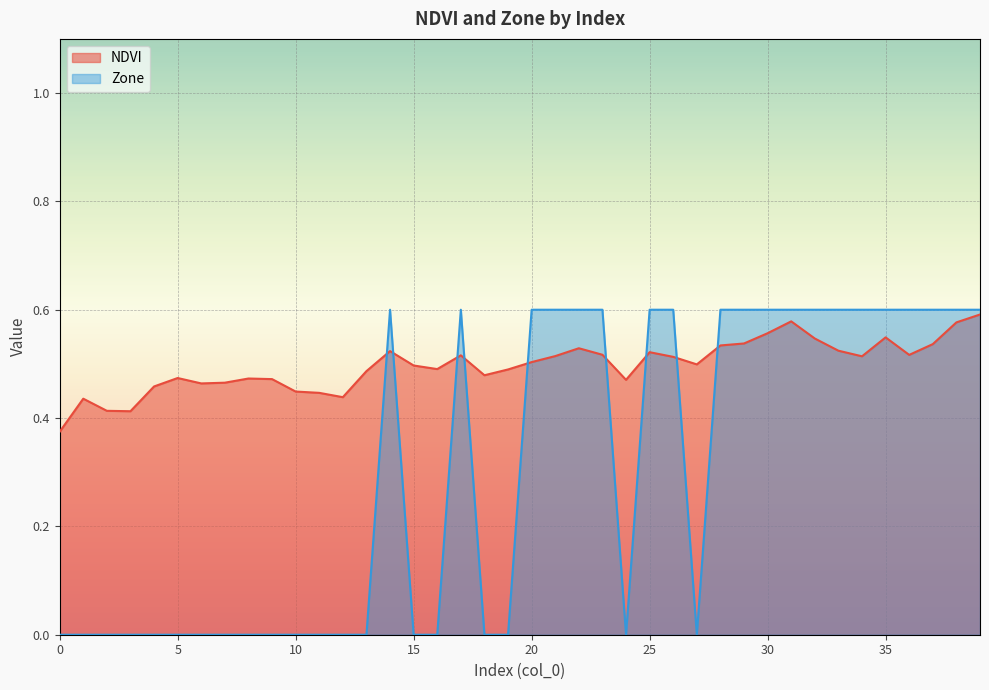

True or false: NDVI and Zone intersect in this chart.

True